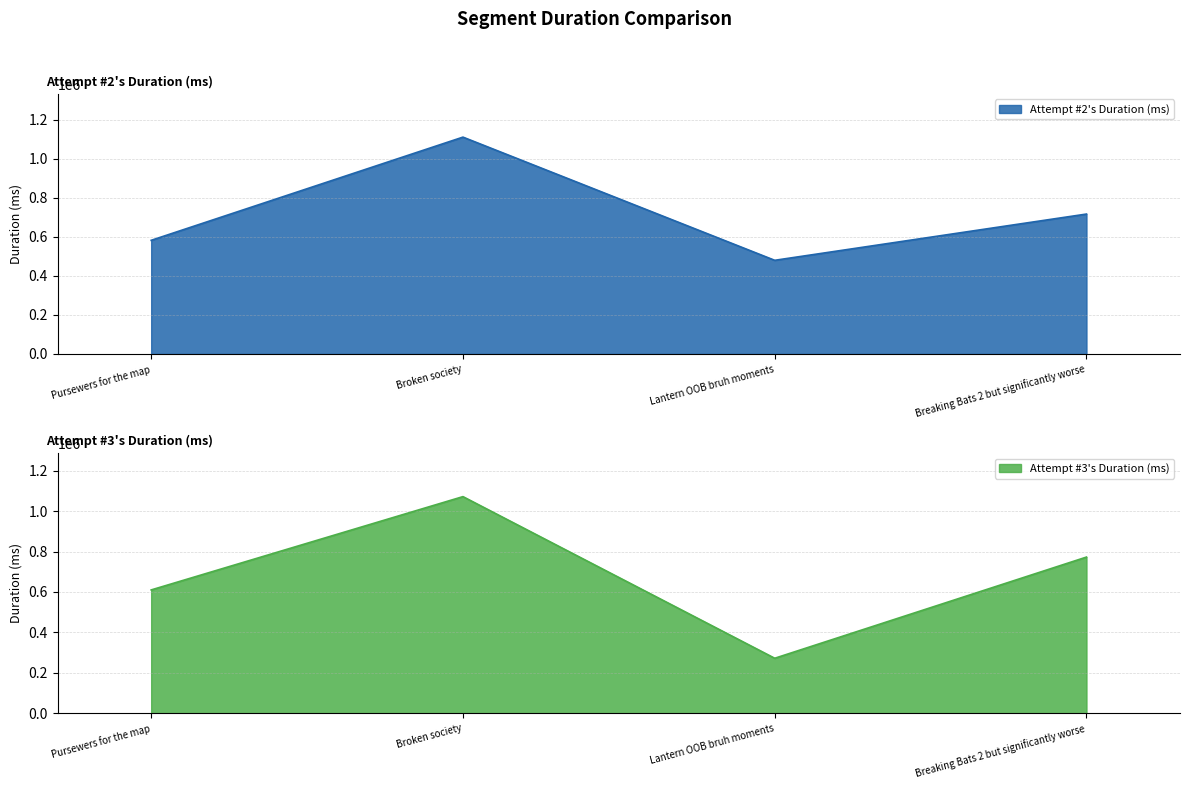

Rank the categories by Attempt #2's Duration (ms) value from lowest to highest.

Lantern OOB bruh moments, Pursewers for the map, Breaking Bats 2 but significantly worse, Broken society